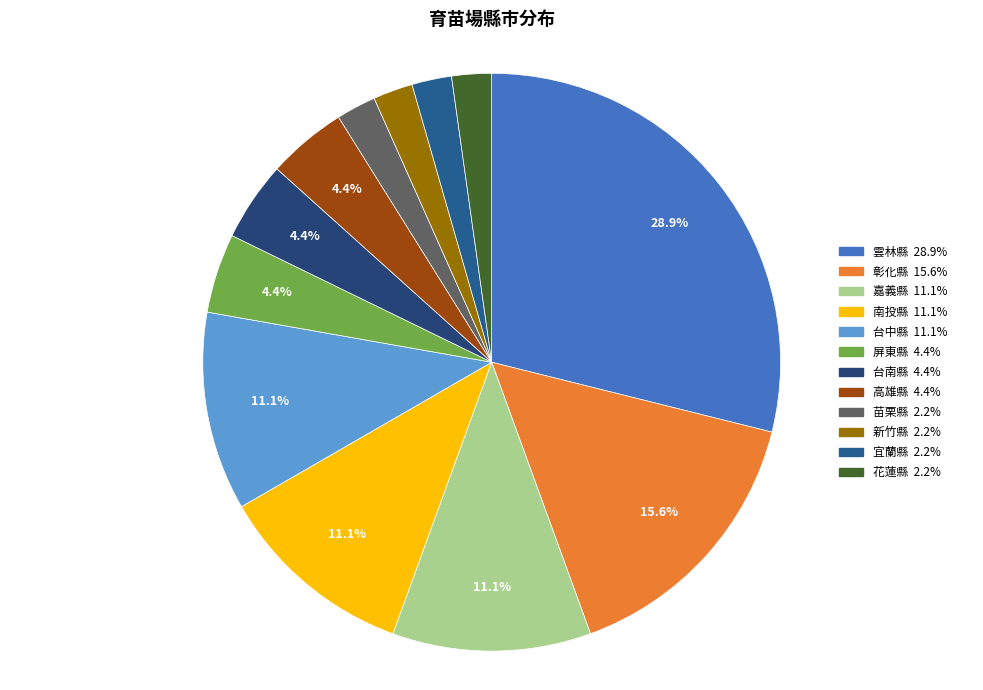

What portion of the pie excludes 南投縣?

88.9%